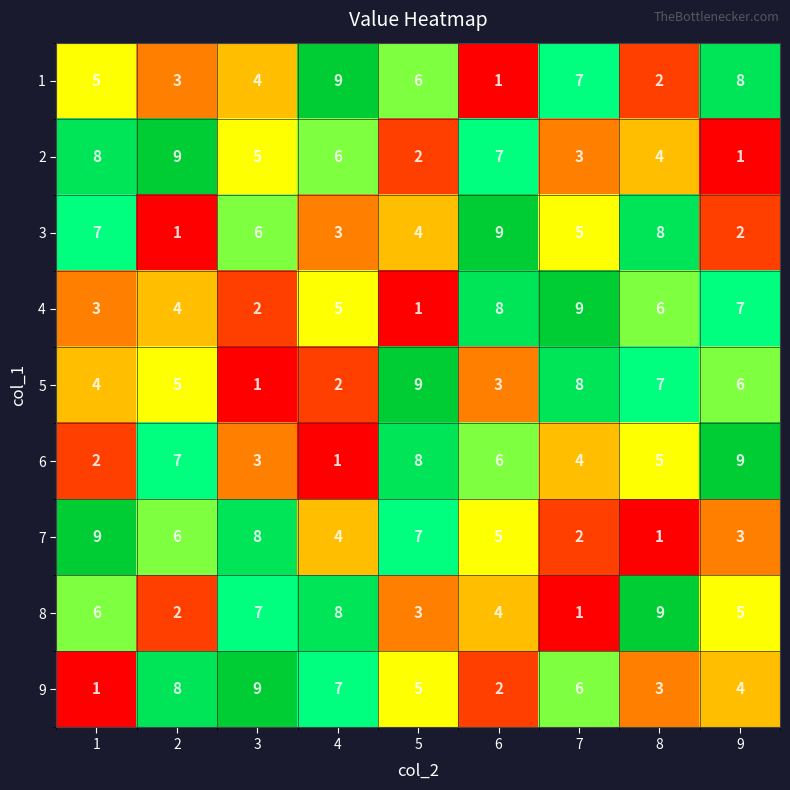

Is the value of 7 at 8 greater than the value of 2 at 7?

No